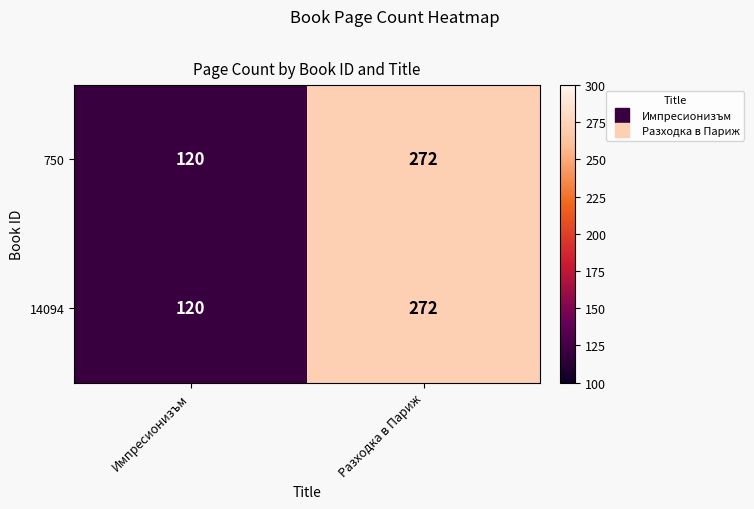

Which category has the highest value in the 14094 series?

Разходка в Париж